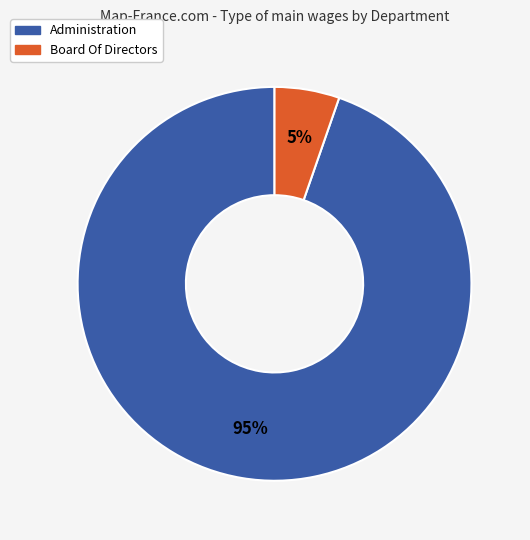

Which category has the smallest portion of the pie?

Board Of Directors